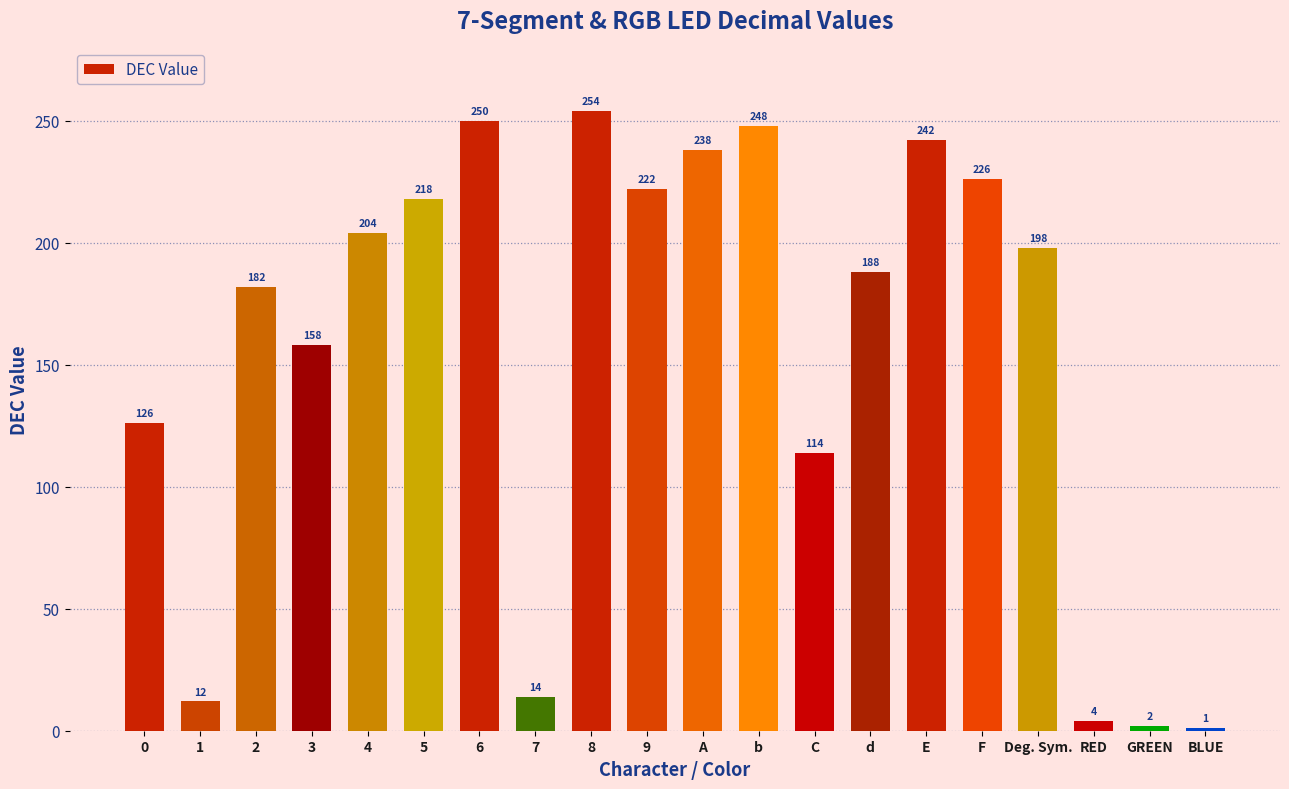

Reading right to left, extract all data points from this chart.

1	2	4	198	226	242	188	114	248	238	222	254	14	250	218	204	158	182	12	126